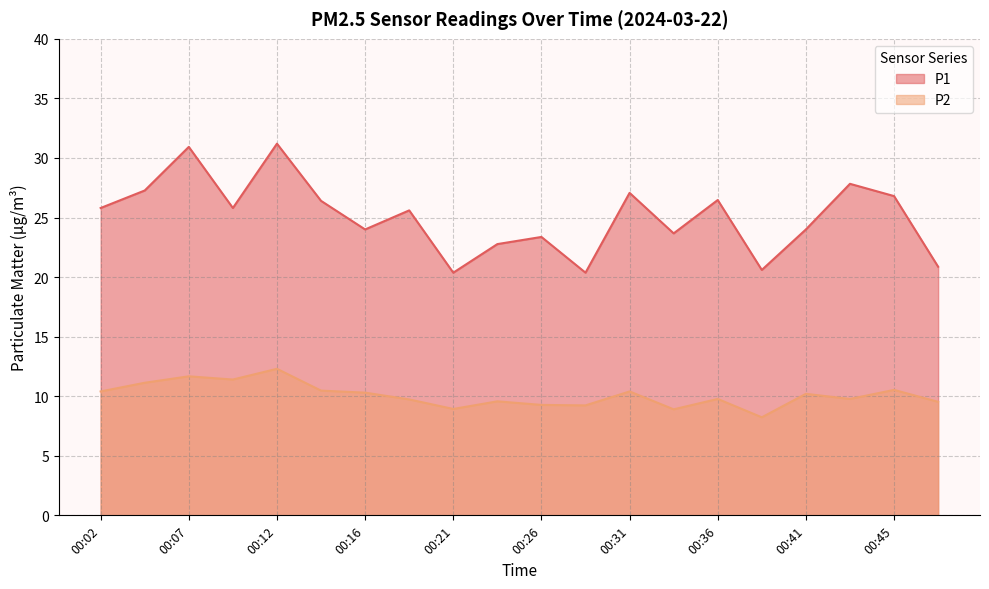

Rank the series by their average value, from highest to lowest.

P1, P2